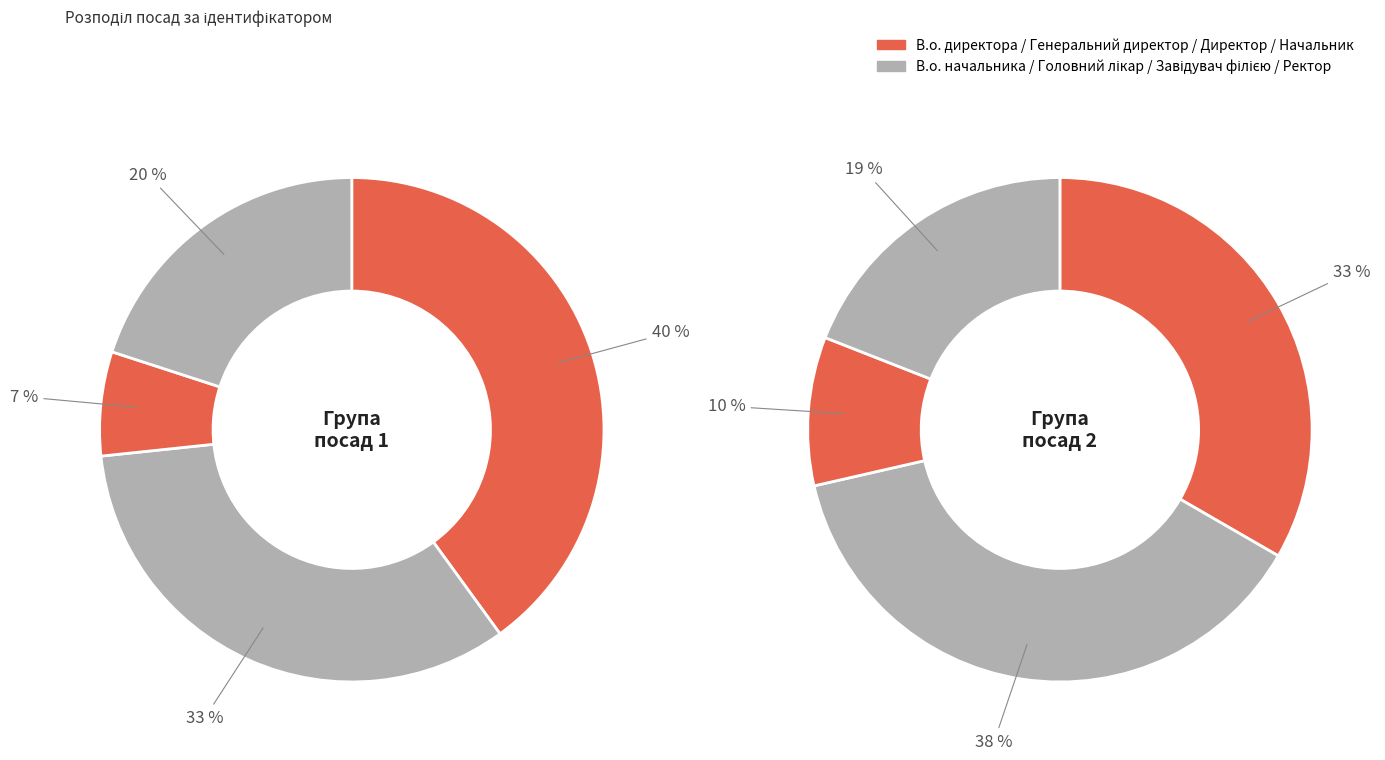

What is the ratio of the value at Начальник to the value at Завідувач філією?

0.2